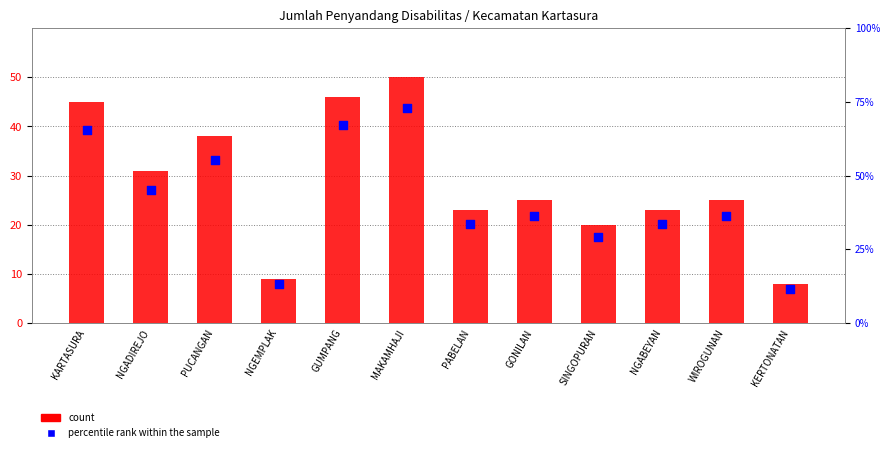

Which series has the largest Y range (max minus min)?

count